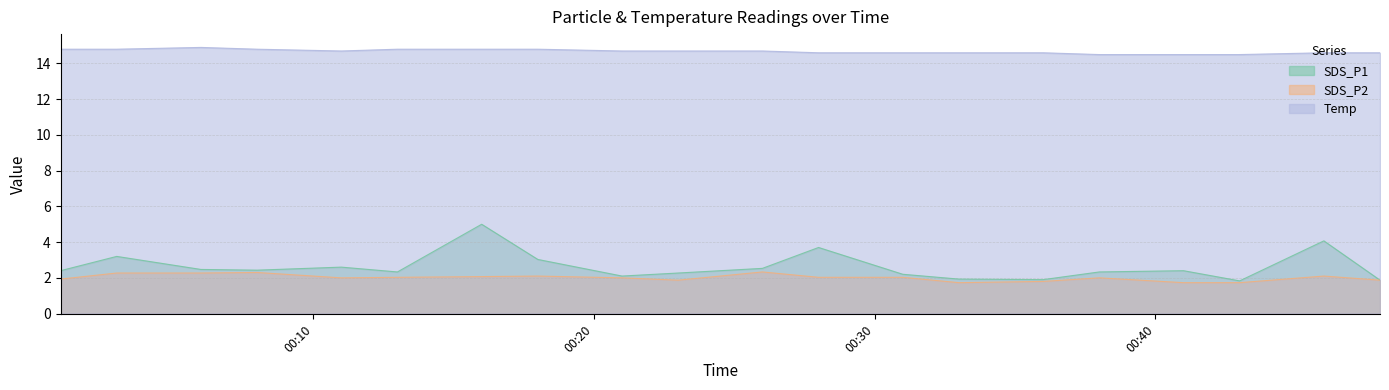

True or false: SDS_P1 and Temp intersect in this chart.

False